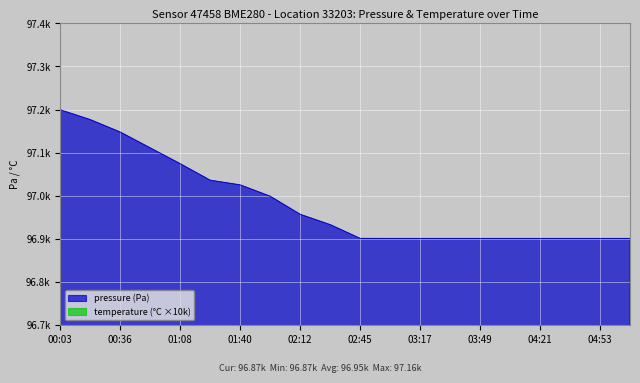

True or false: temperature has more than 1 interior local peaks.

False